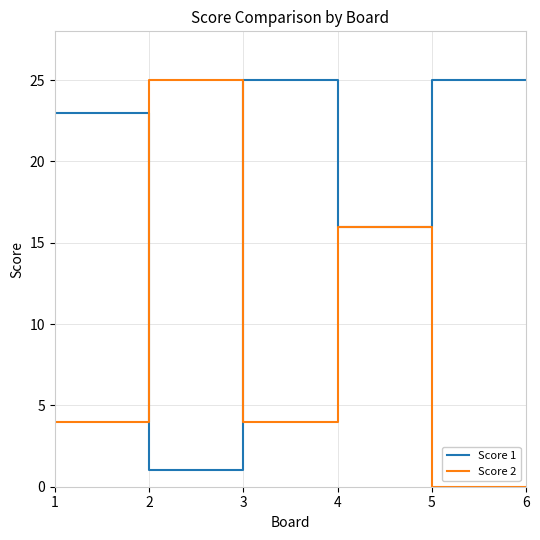

What is the total value across all series at 5?

25